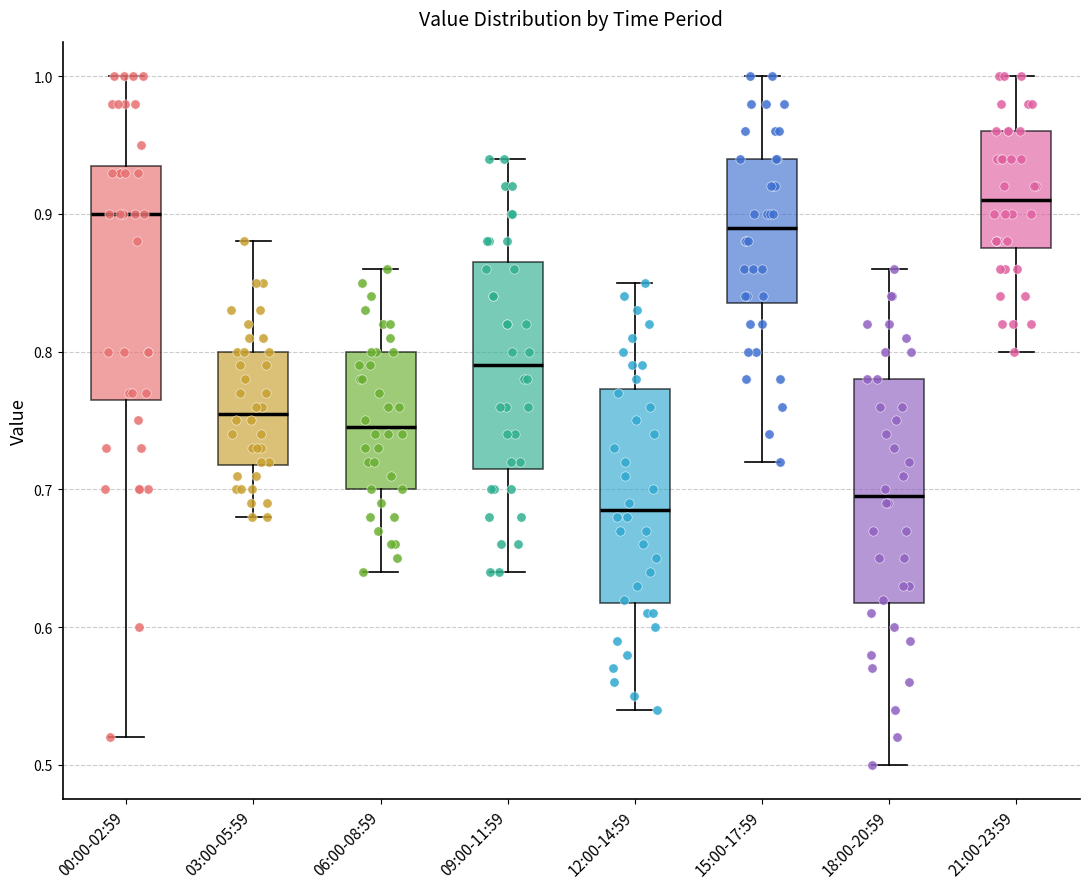

Which box has the highest median line?

21:00-23:59